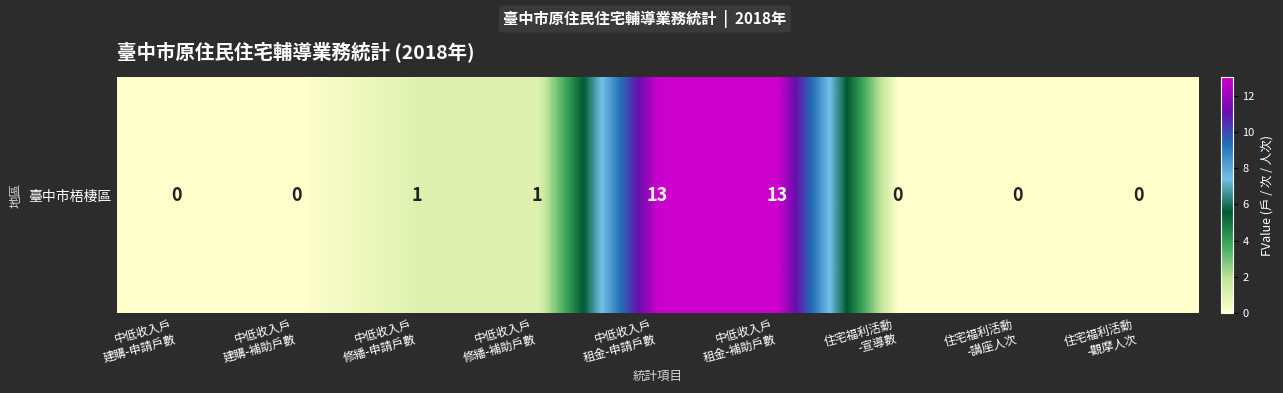

Rank the categories by value from lowest to highest.

中低收入戶
建購-申請戶數, 中低收入戶
建購-補助戶數, 住宅福利活動
-宣導數, 住宅福利活動
-講座人次, 住宅福利活動
-觀摩人次, 中低收入戶
修繙-申請戶數, 中低收入戶
修繙-補助戶數, 中低收入戶
租金-申請戶數, 中低收入戶
租金-補助戶數